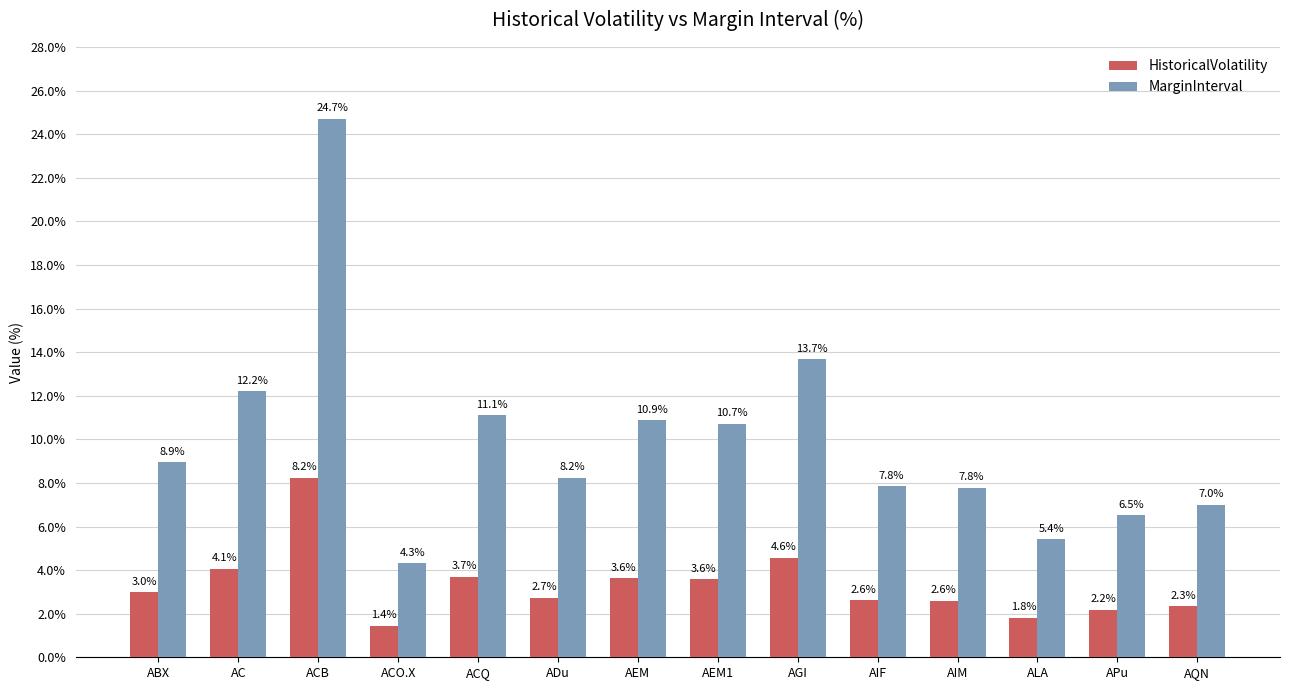

The value of HistoricalVolatility at AIF is 2.6. True or false?

True